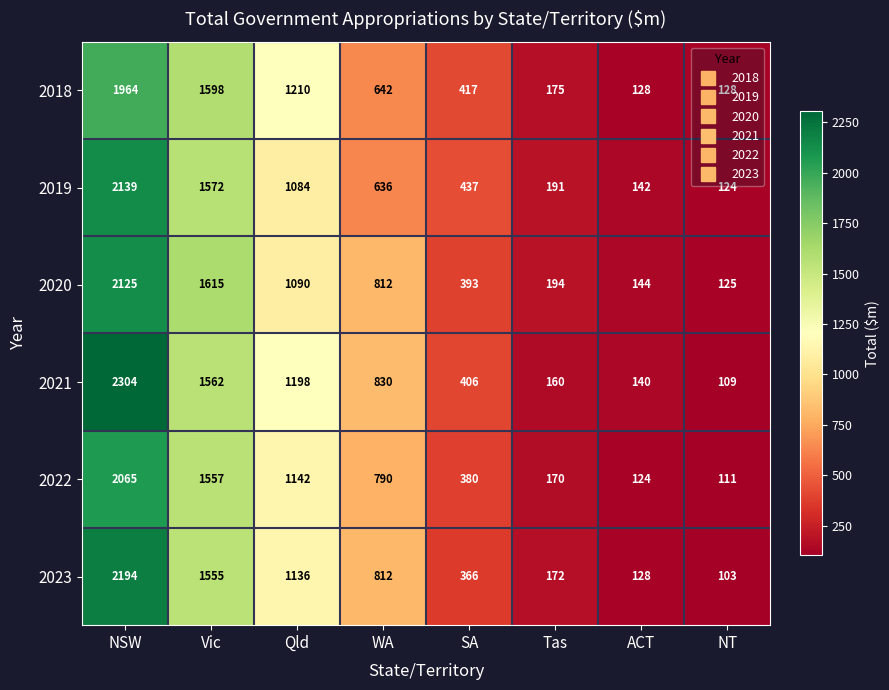

What is the greatest value displayed?

2304